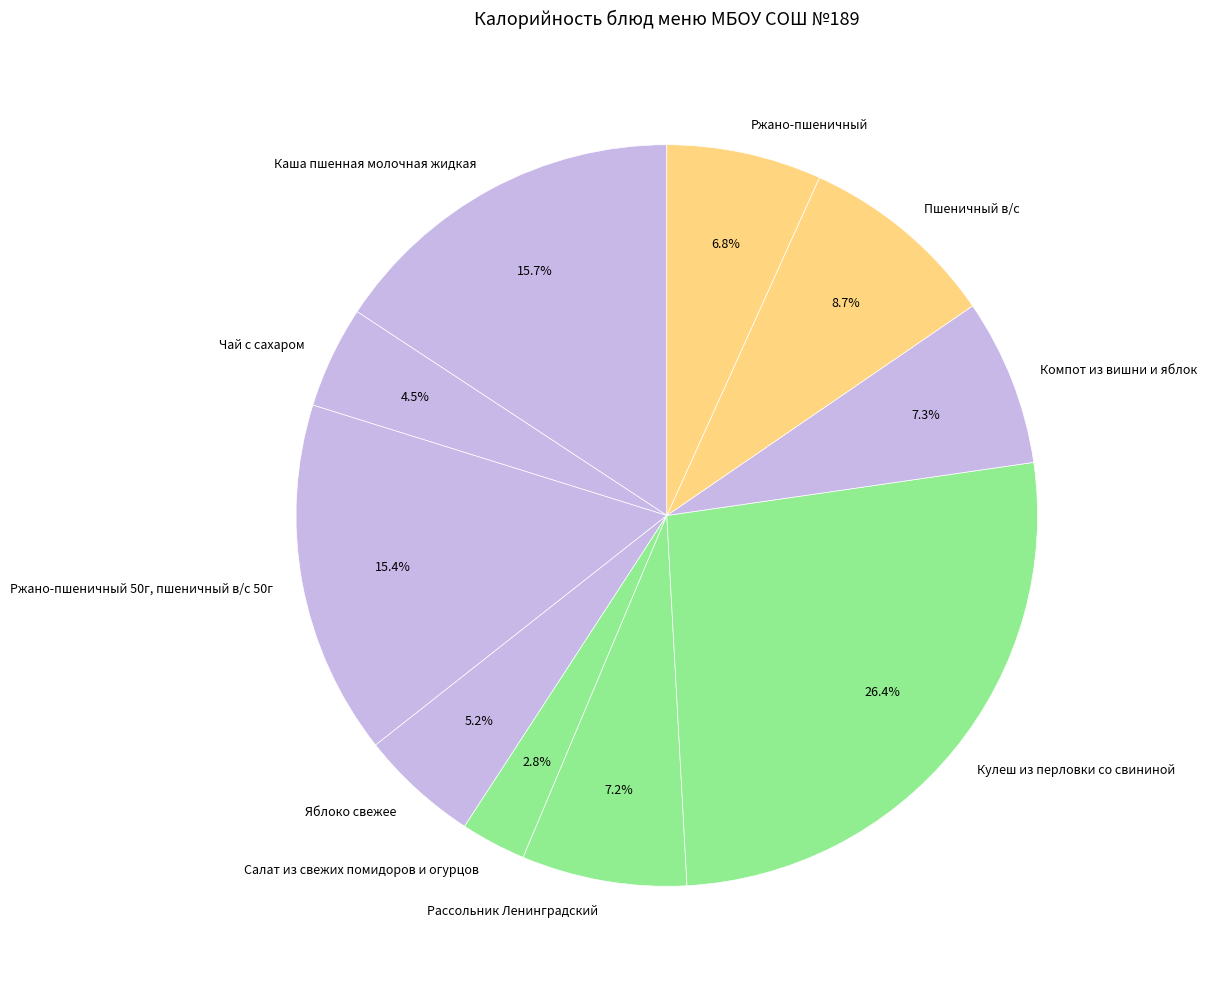

Rank the categories by value from lowest to highest.

Салат из свежих помидоров и огурцов, Чай с сахаром, Яблоко свежее, Ржано-пшеничный, Рассольник Ленинградский, Компот из вишни и яблок, Пшеничный в/с, Ржано-пшеничный 50г, пшеничный в/с 50г, Каша пшенная молочная жидкая, Кулеш из перловки со свининой